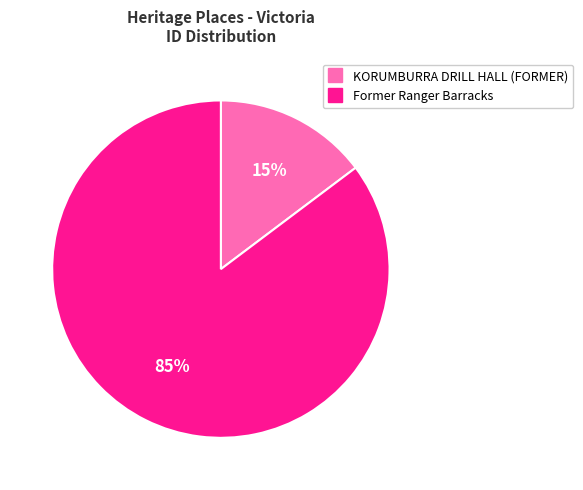

What percentage is the KORUMBURRA DRILL HALL (FORMER) slice, to the nearest percent?

15%